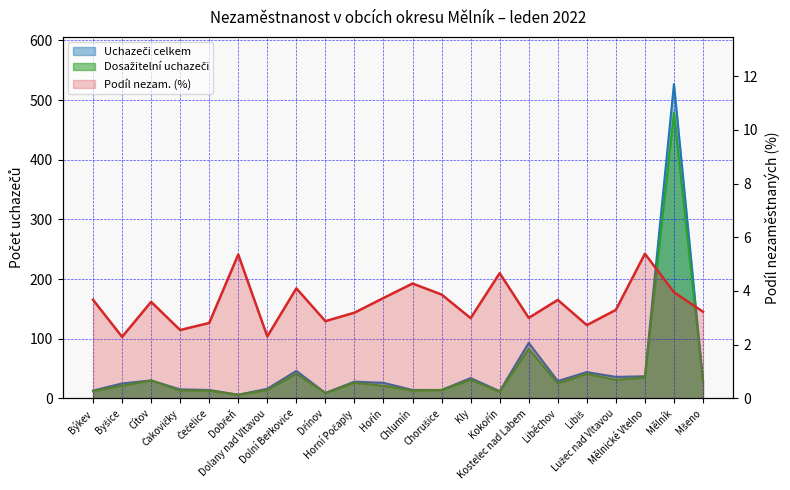

Which series has the largest range (max minus min)?

Uchazeči celkem